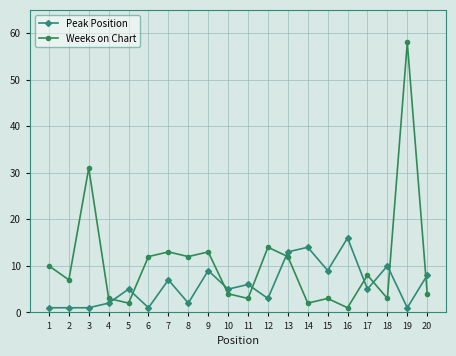

Reading left to right, transcribe all the data shown in this chart.

Peak Position: 1=1	2=1	3=1	4=2	5=5	6=1	7=7	8=2	9=9	10=5	11=6	12=3	13=13	14=14	15=9	16=16	17=5	18=10	19=1	20=8
Weeks on Chart: 1=10	2=7	3=31	4=3	5=2	6=12	7=13	8=12	9=13	10=4	11=3	12=14	13=12	14=2	15=3	16=1	17=8	18=3	19=58	20=4